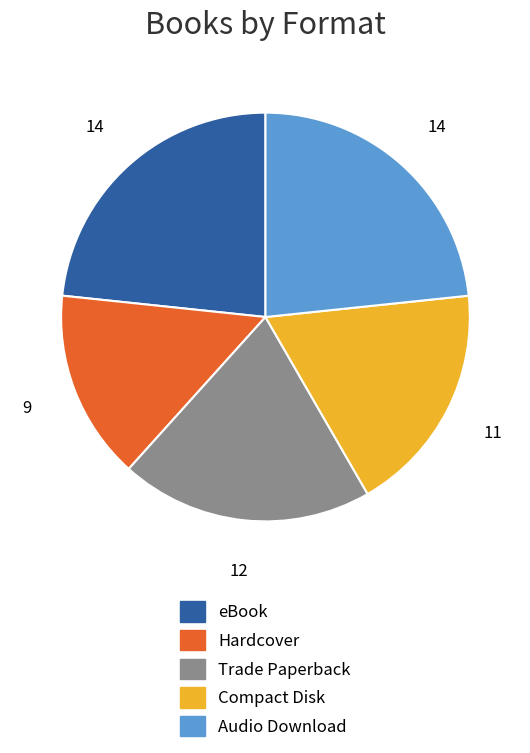

Approximately how many times larger is the value at Hardcover compared to Audio Download?

0.6